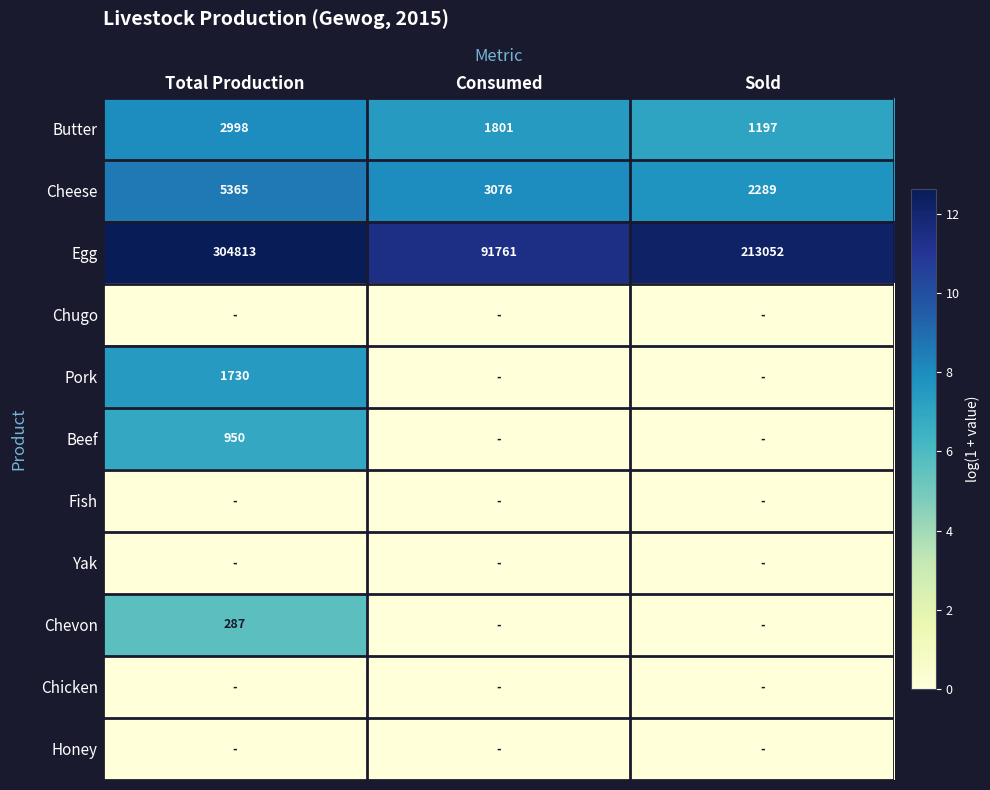

Where is Cheese nearest to the value 3827?

Consumed